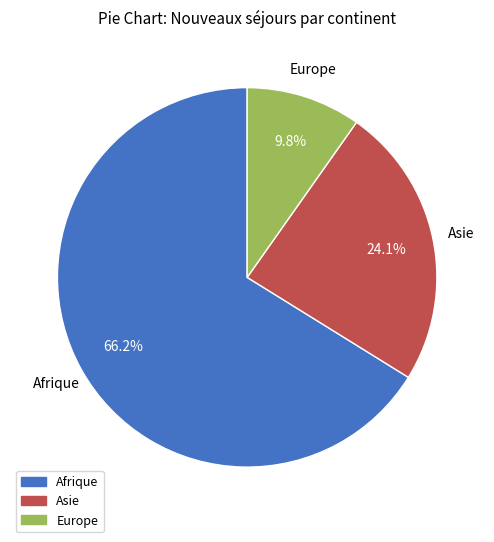

Which slice is the largest?

Afrique